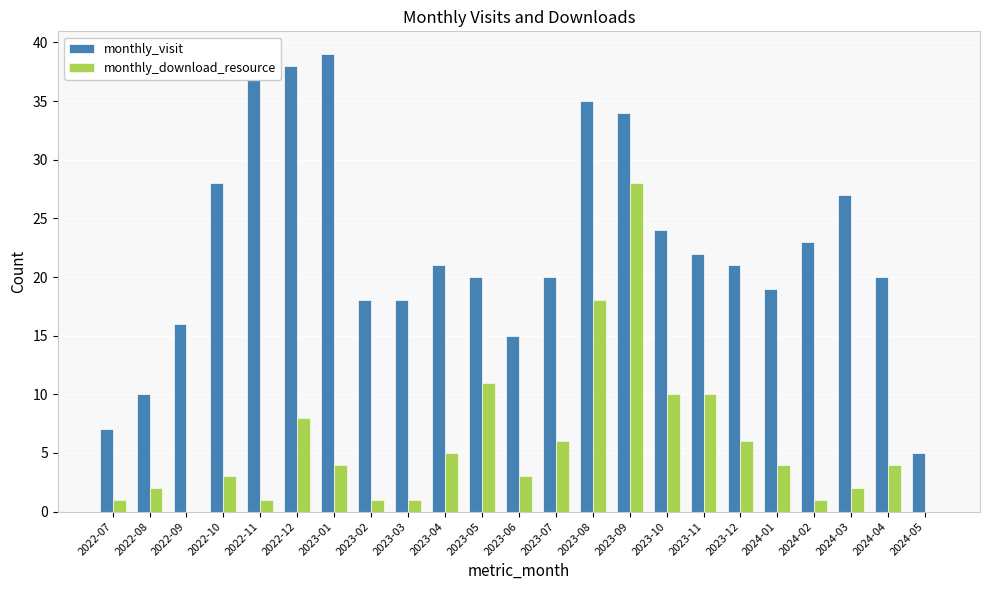

The value of monthly_visit at 2022-10 is 28. True or false?

True